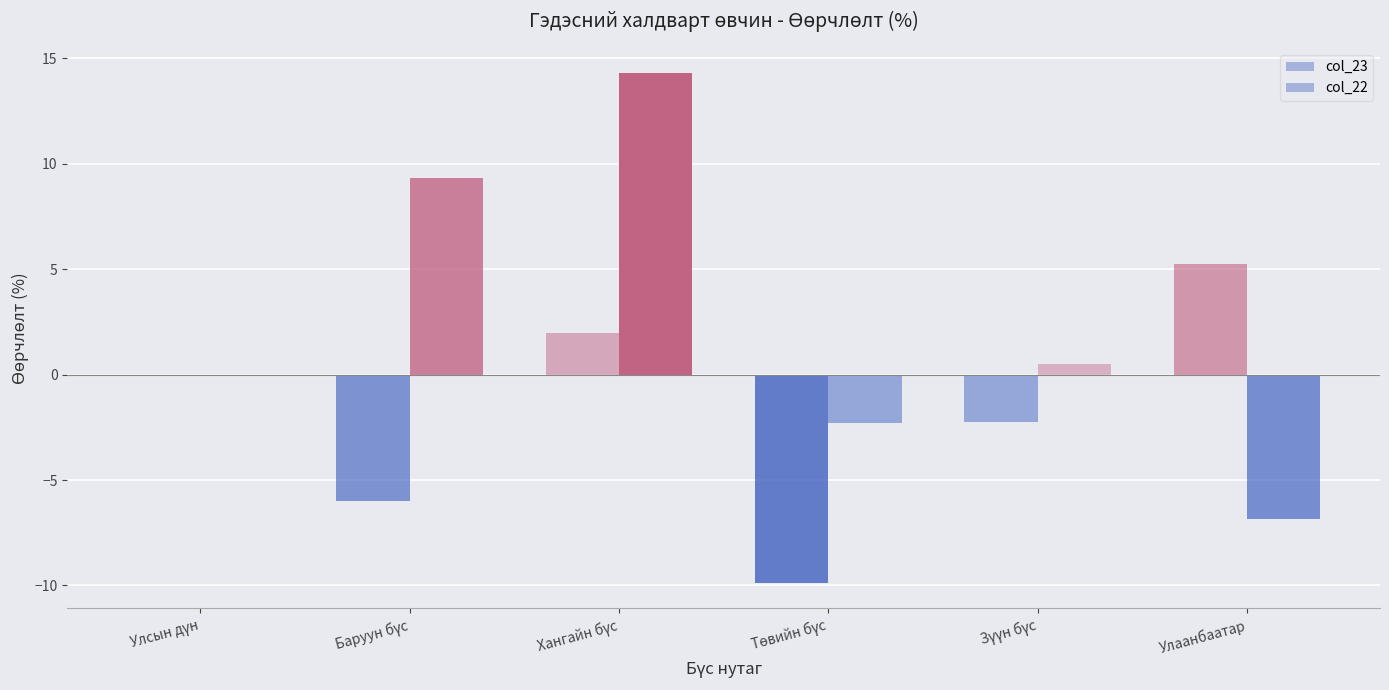

Between Зүүн бүс and Улаанбаатар, which series saw the biggest shift?

col_23